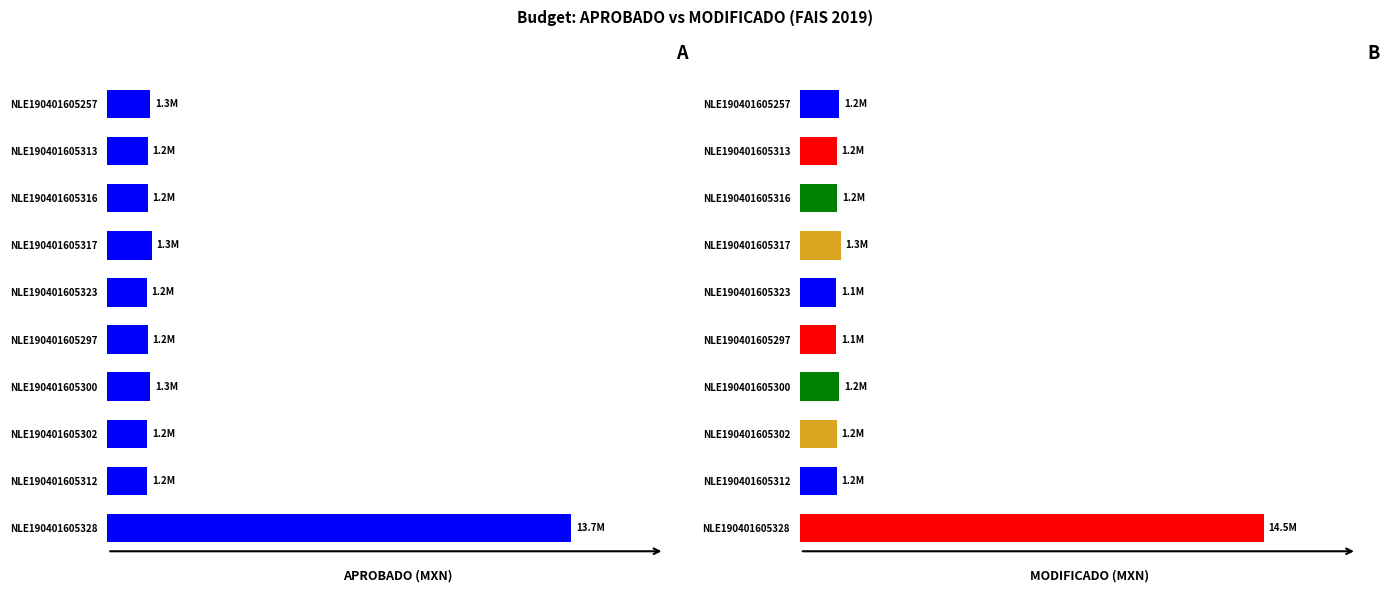

What is the difference between the MODIFICADO values at NLE190401605328 and NLE190401605300?

13231426.5